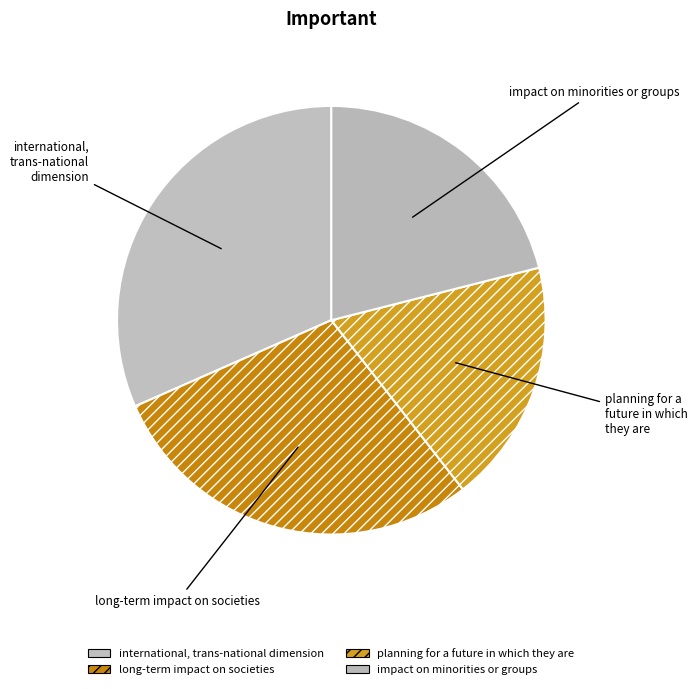

How many segments does this pie chart have?

4